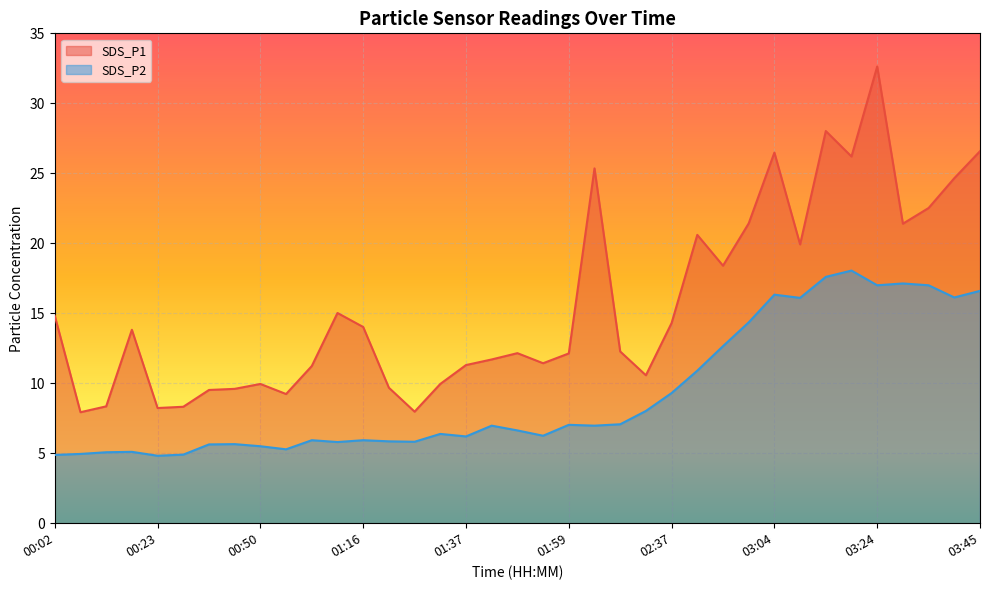

Is the value of SDS_P1 at 03:39 greater than the value of SDS_P2 at 03:19?

Yes